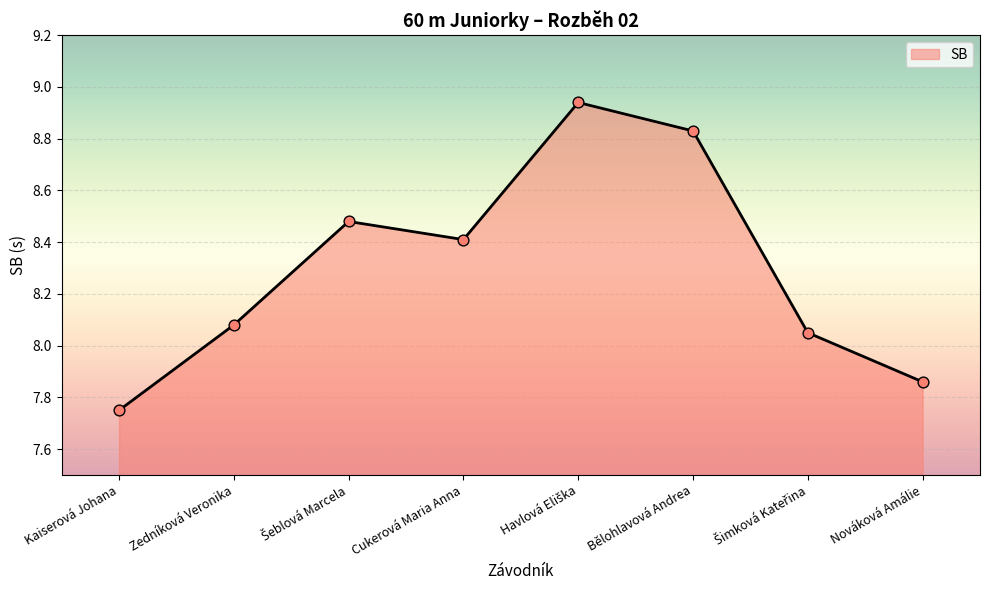

Approximately how many times larger is the value at Zedníková Veronika compared to Nováková Amálie?

1.0